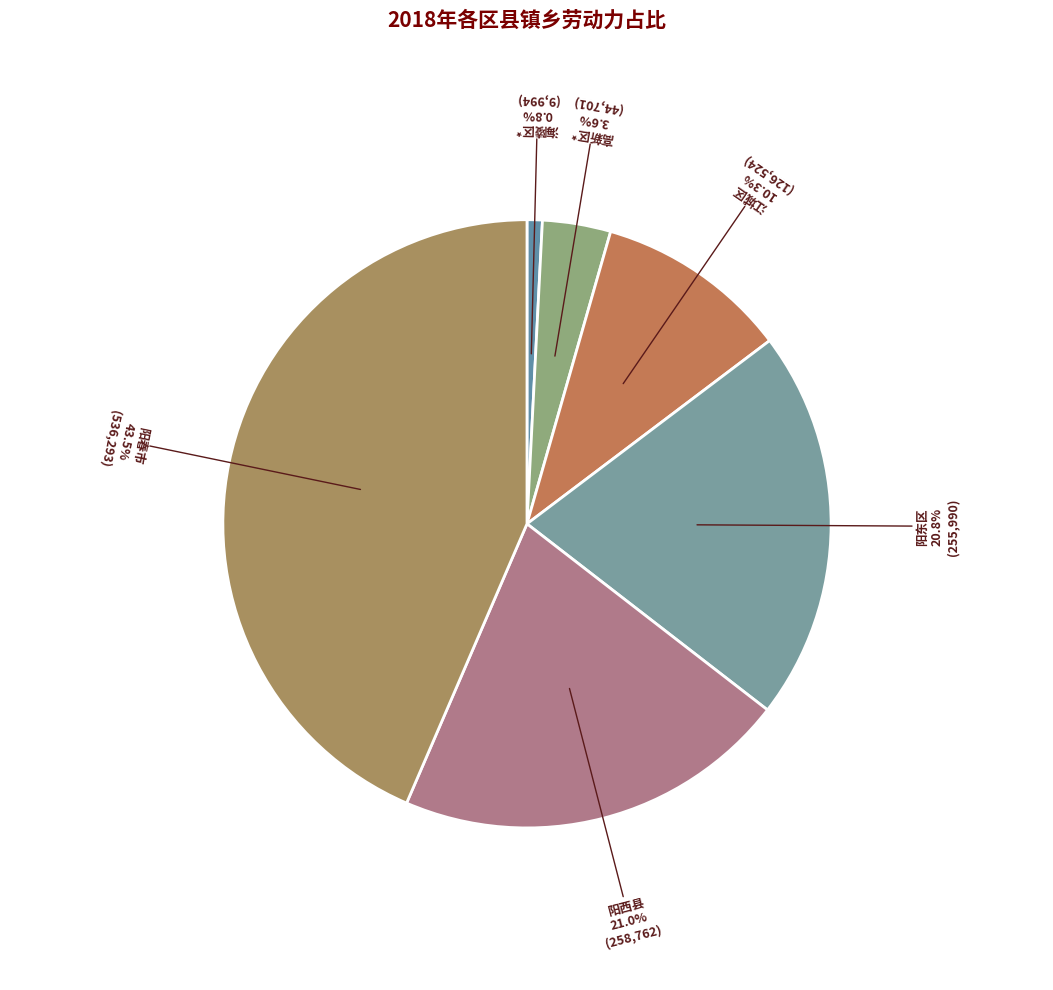

Does any single category account for the majority?

No